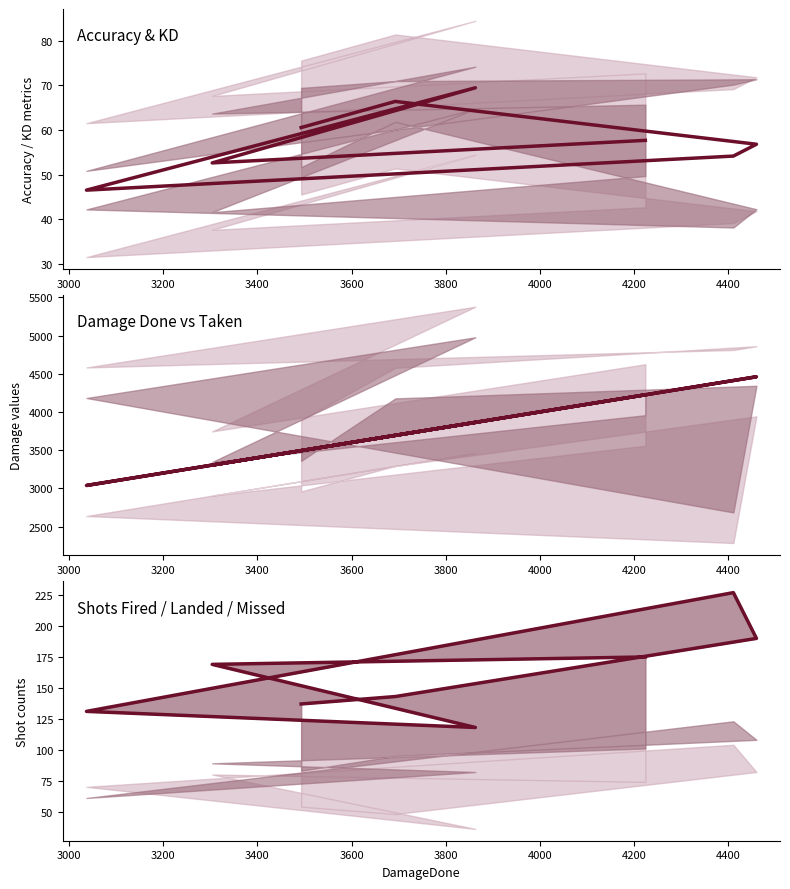

The value of Accuracy at 3800 is 69.5. True or false?

True